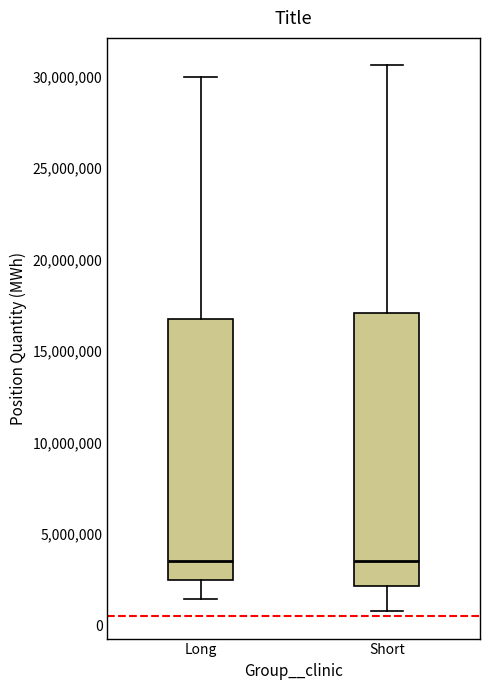

Where does the upper whisker of the box for Short end on the y-axis? The values are not printed on the chart, so give them approximately, as read against the axis.

30500000